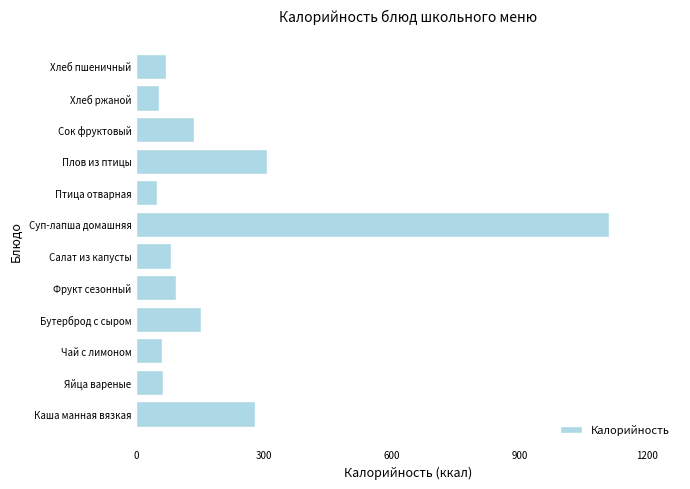

What is the difference between the maximum and minimum values?

1061.4